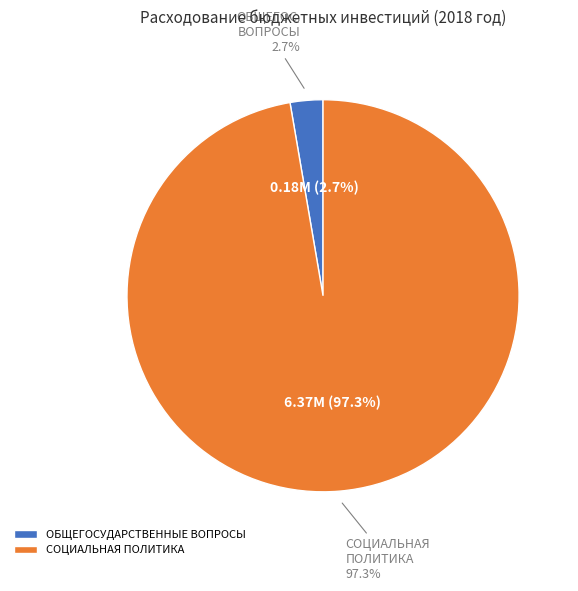

To the nearest percent, what percentage of the pie is ОБЩЕГОСУДАРСТВЕННЫЕ ВОПРОСЫ?

3%